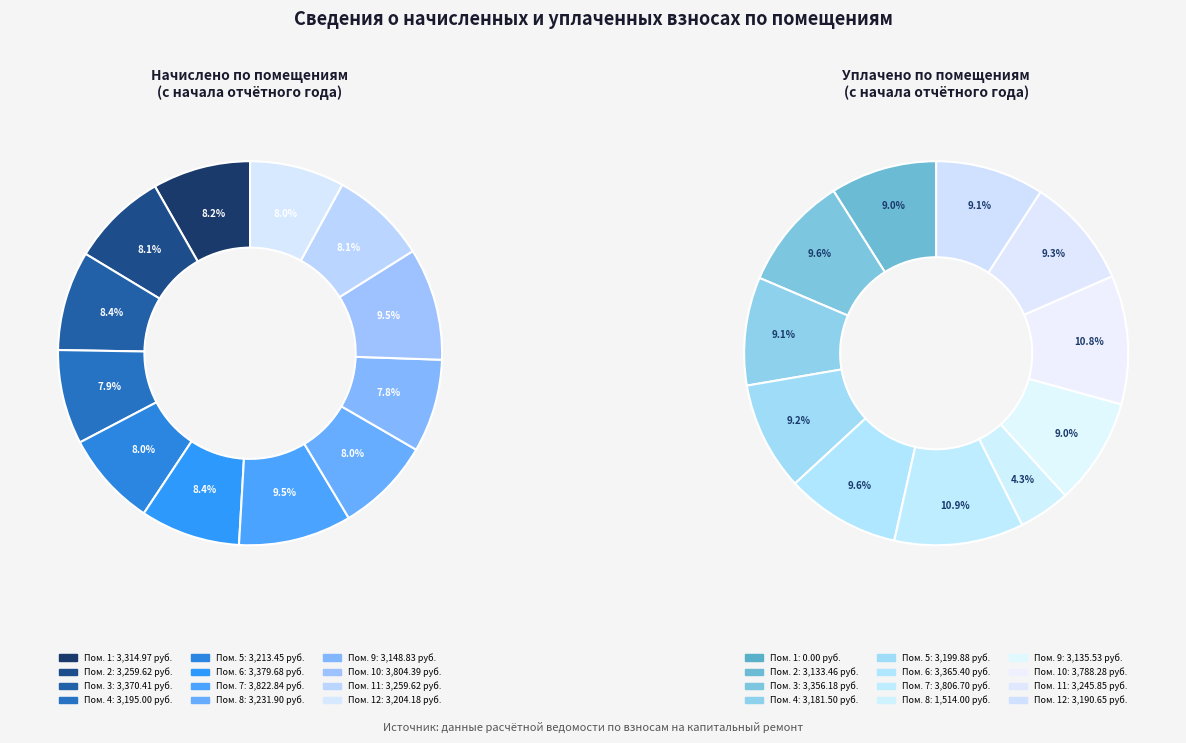

What percentage is the 3 slice, to the nearest percent?

8%